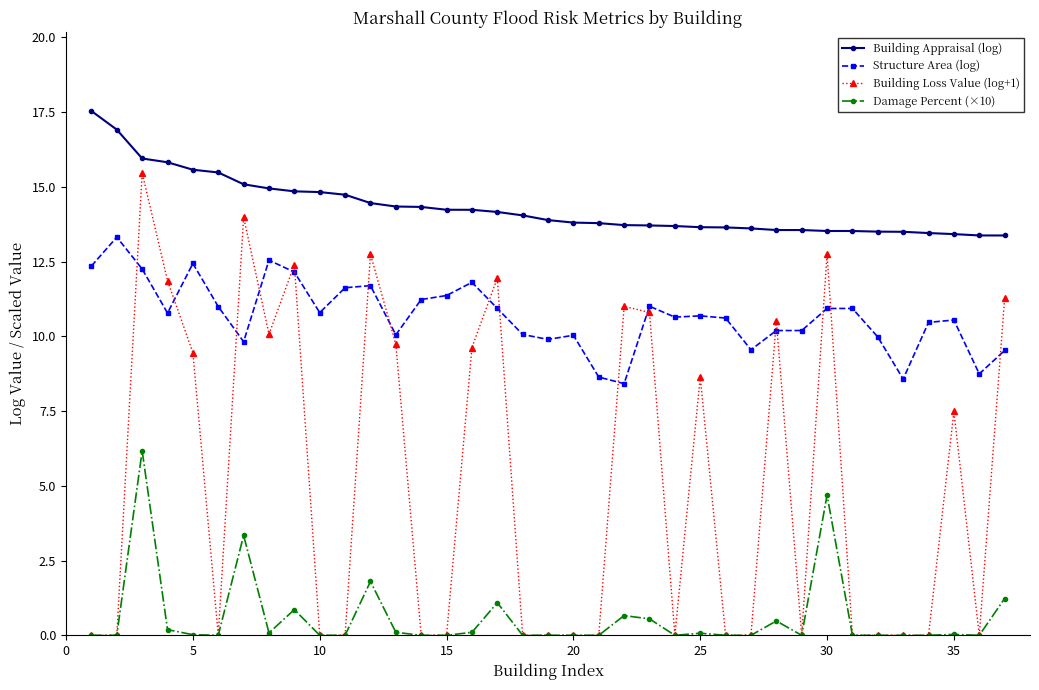

Rank the series by their average value, from highest to lowest.

Building Appraisal (log), Structure Area (log), Building Loss Value (log+1), Damage Percent (×10)